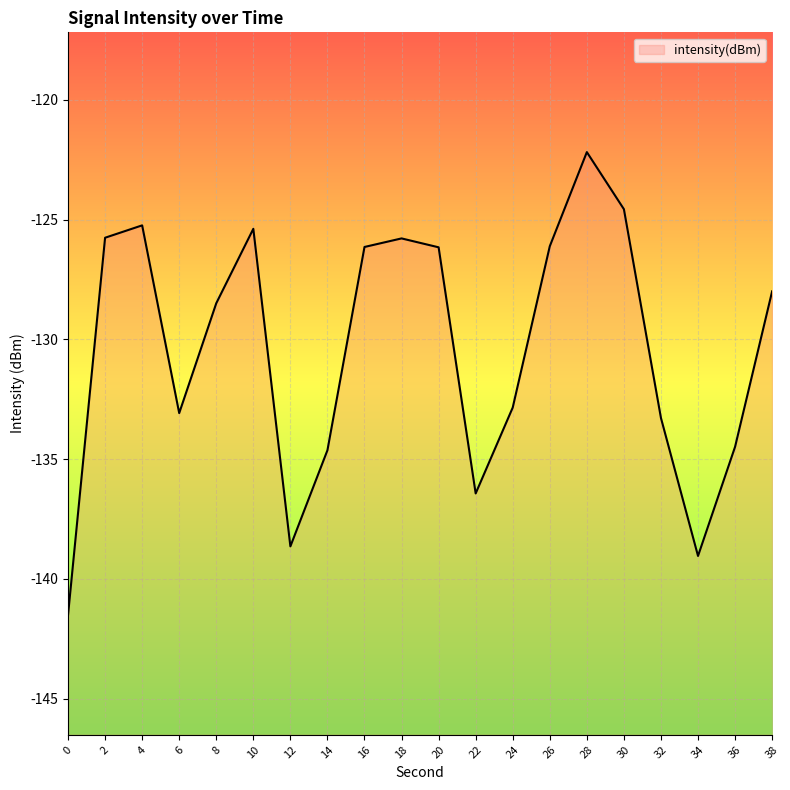

Between 10 and 14, which is larger?

10